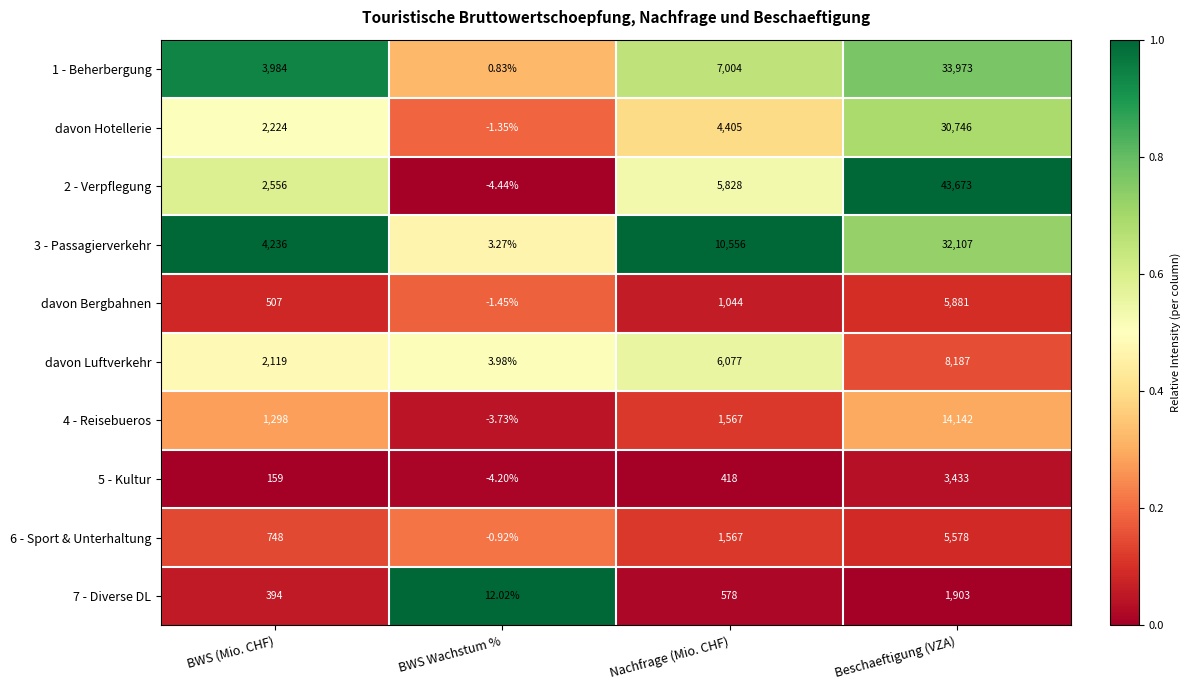

At which label is 1 - Beherbergung closest to 16986?

Nachfrage (Mio. CHF)